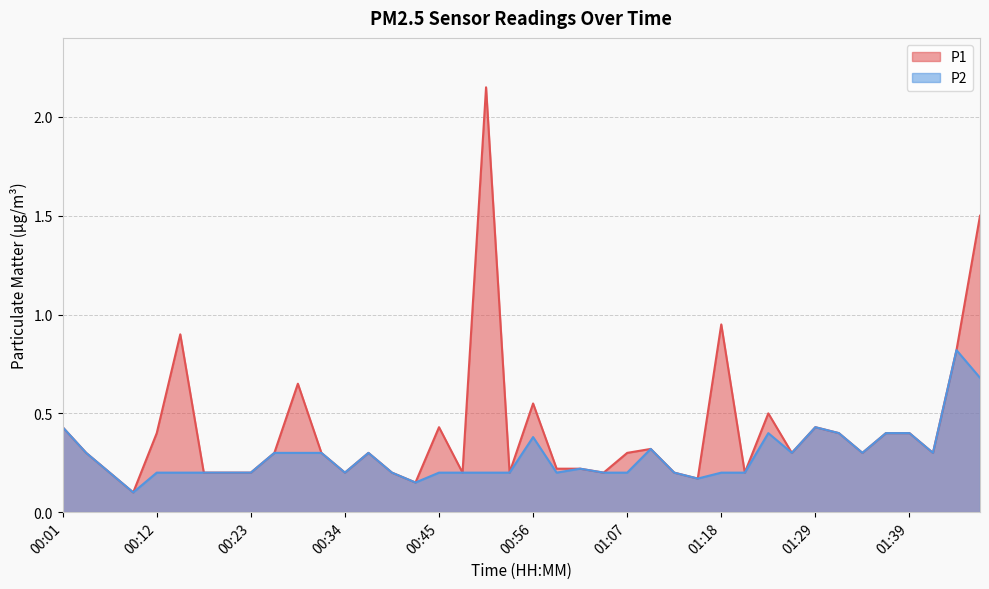

Is the value of P2 at 01:34 greater than the value of P1 at 00:12?

No